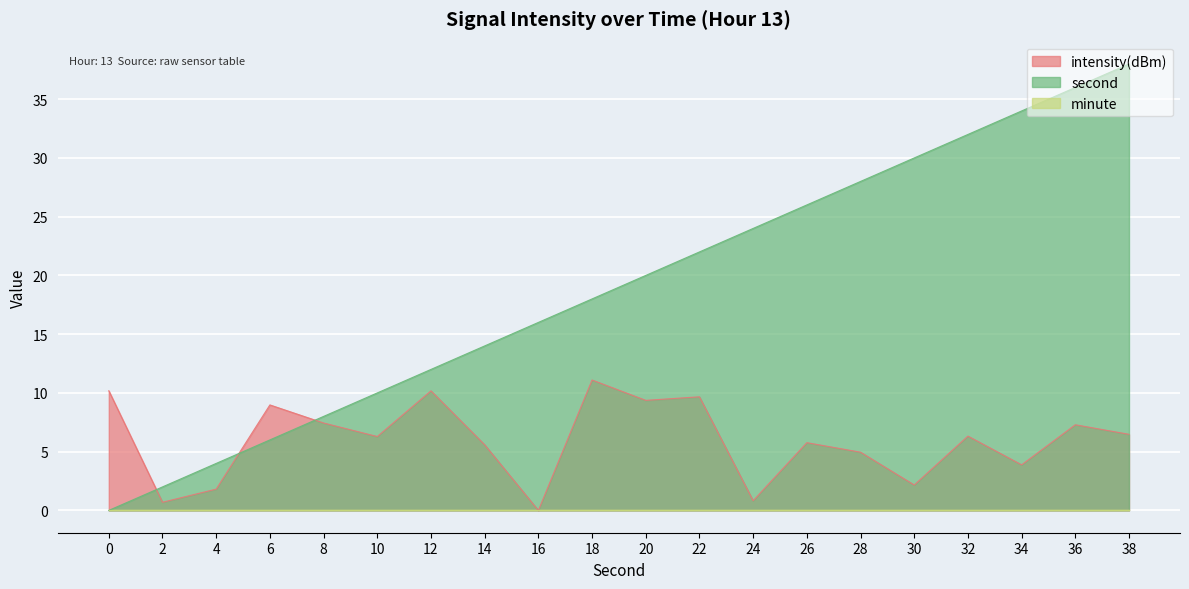

True or false: second and intensity(dBm) intersect in this chart.

True